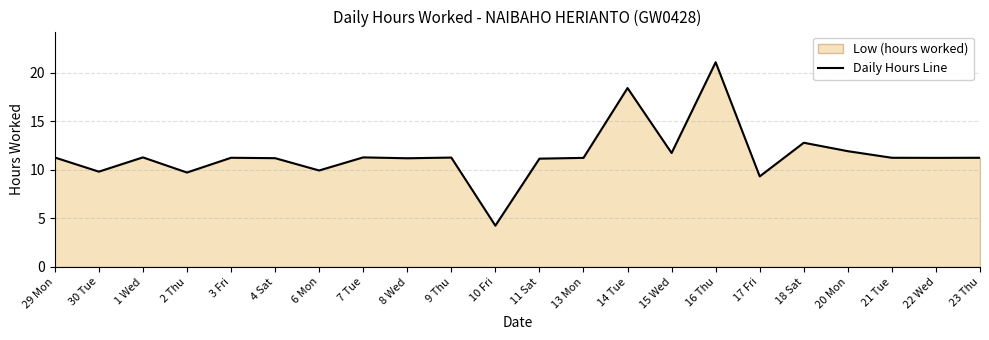

What value does the data have at 14 Tue?

18.4